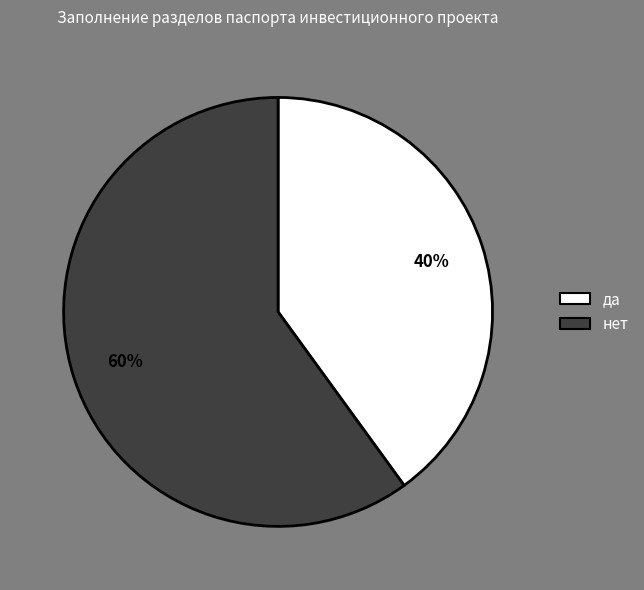

Approximately how many times larger is the value at нет compared to да?

1.5